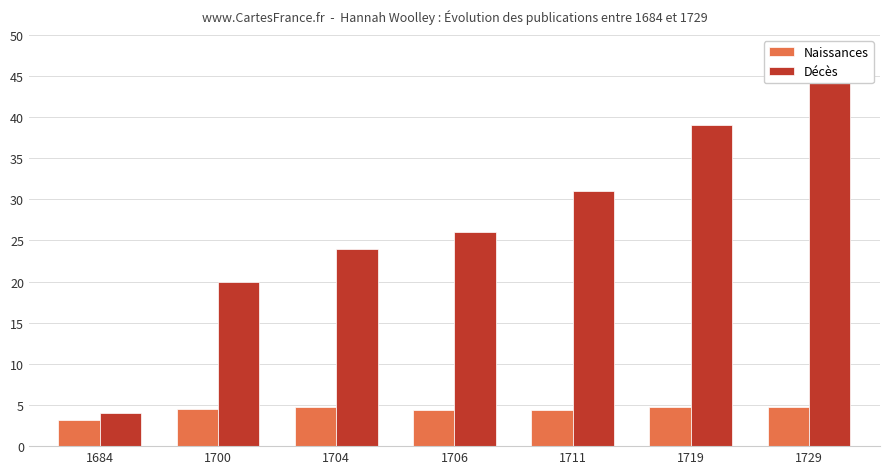

Reading left to right, transcribe all the data shown in this chart.

Naissances: 3.2	4.5	4.7	4.4	4.4	4.8	4.8
Décès: 4.0	20.0	24.0	26.0	31.0	39.0	49.0